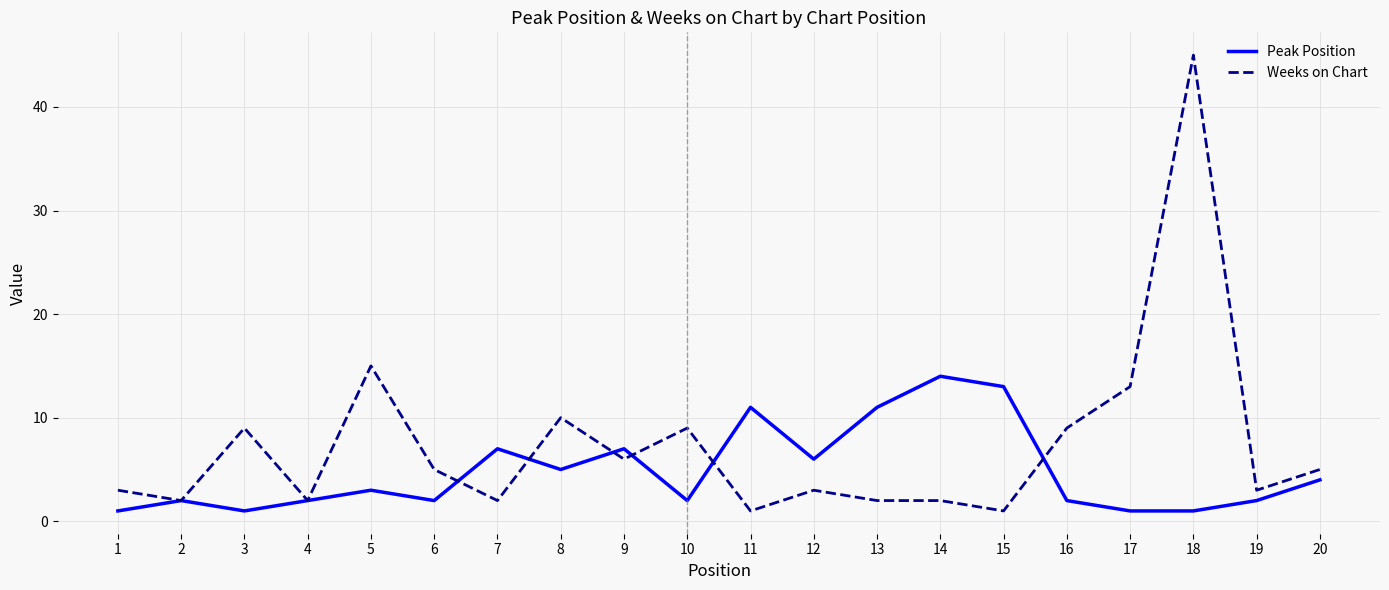

What is the total value across all series at 2?

4